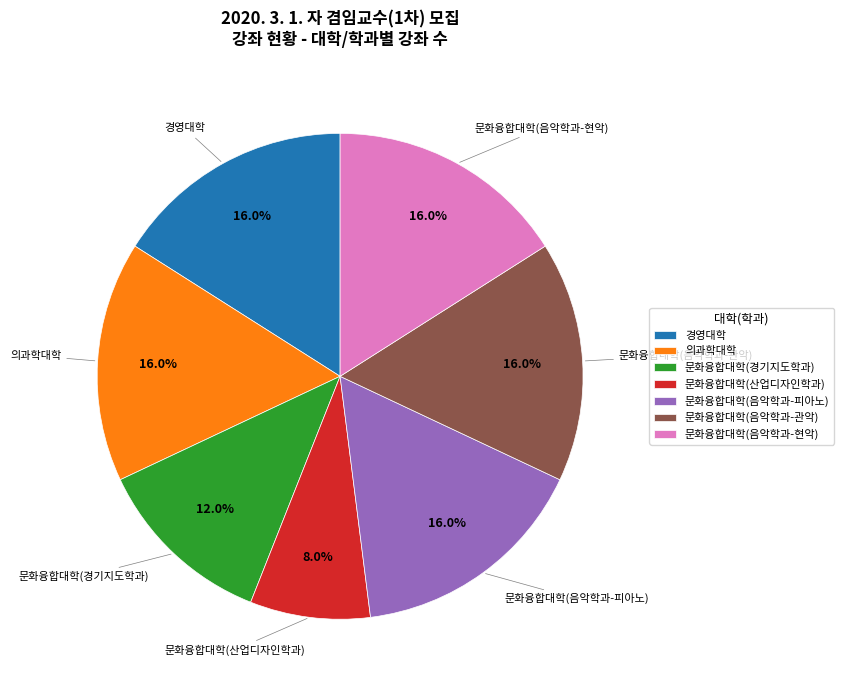

How many segments does this pie chart have?

7